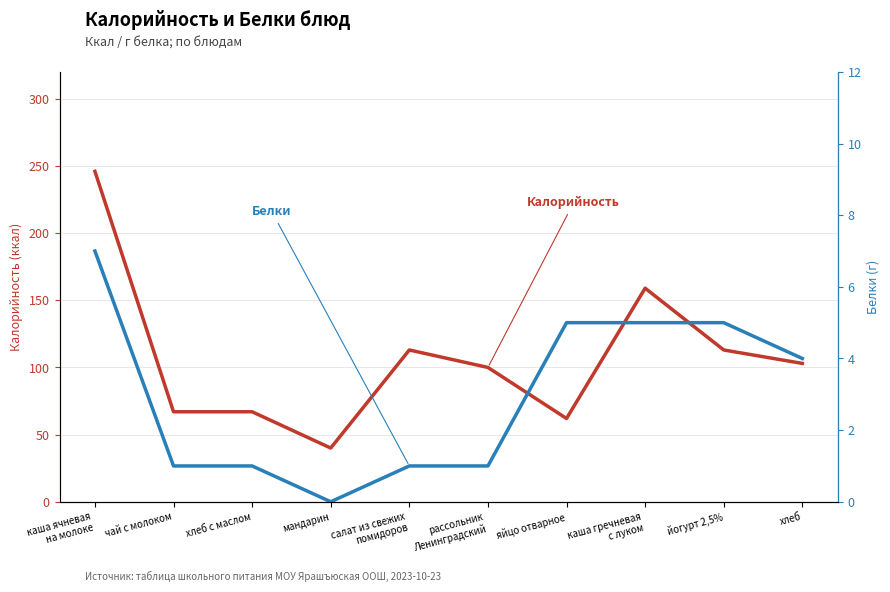

What is the maximum value for Калорийность?

246